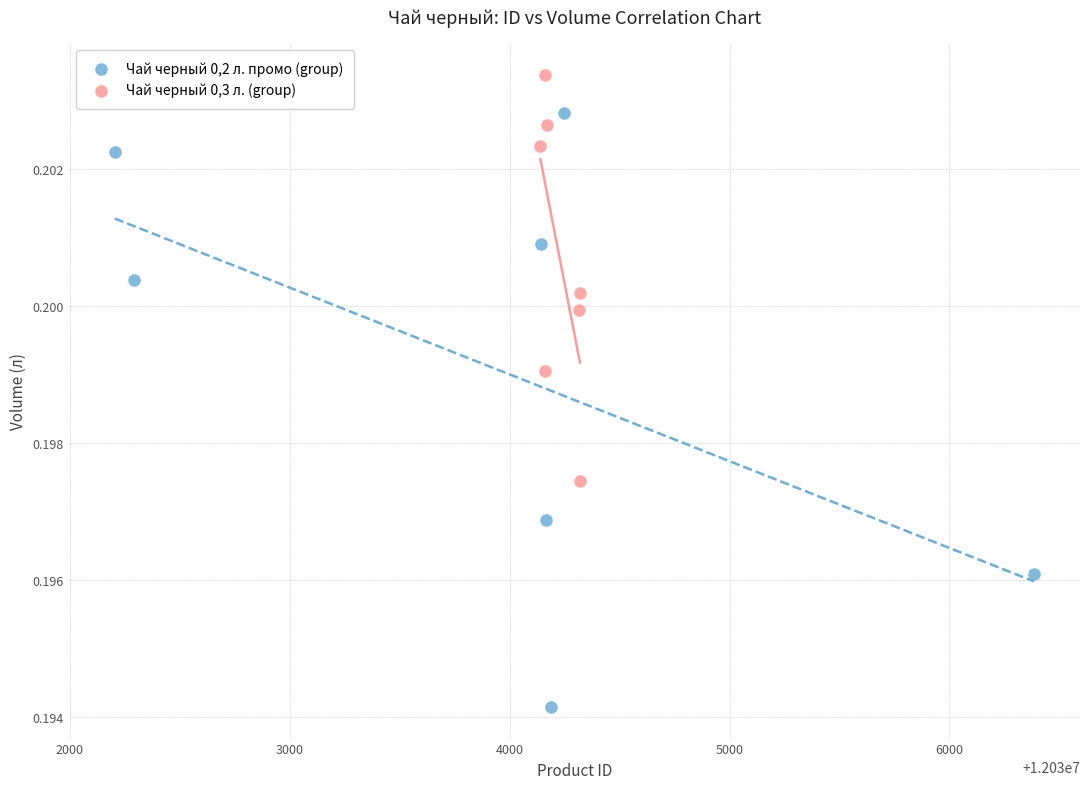

Which series contains the highest Y value?

Чай черный 0,3 л. (group)